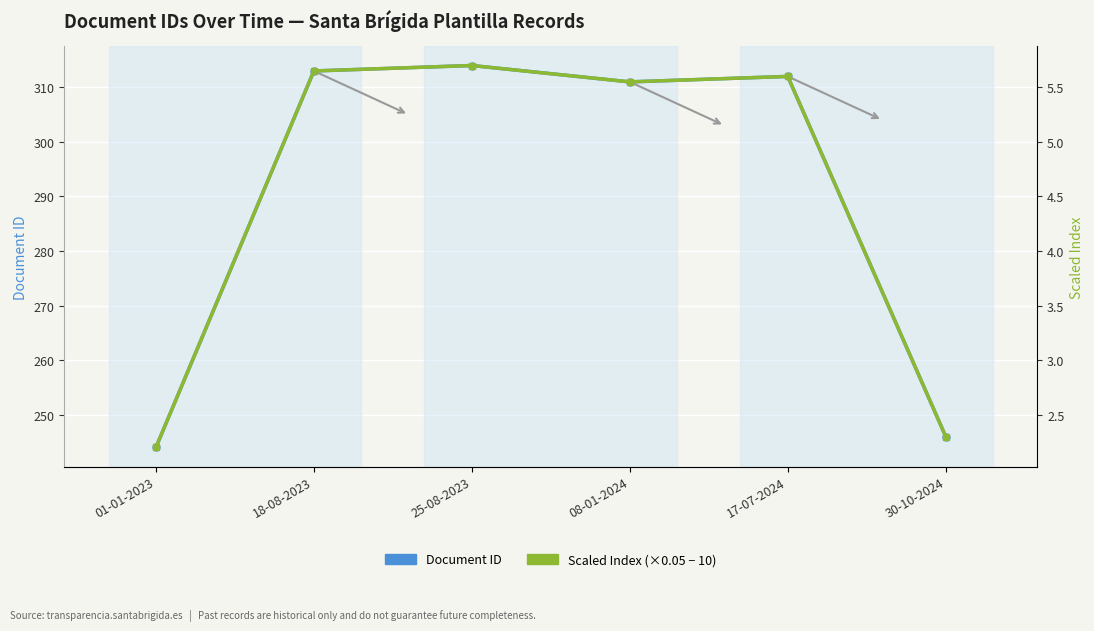

Does the chart display data point markers on the line(s)?

Yes